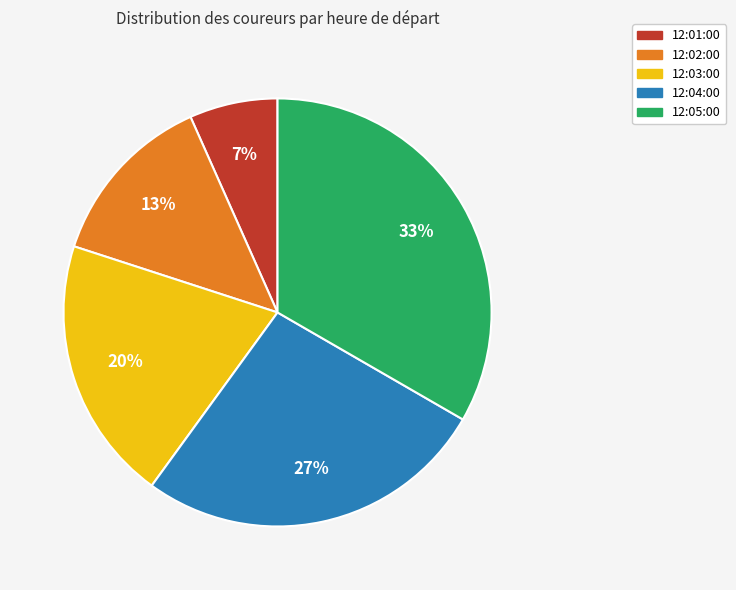

Between 12:03:00 and 12:04:00, which is larger?

12:04:00